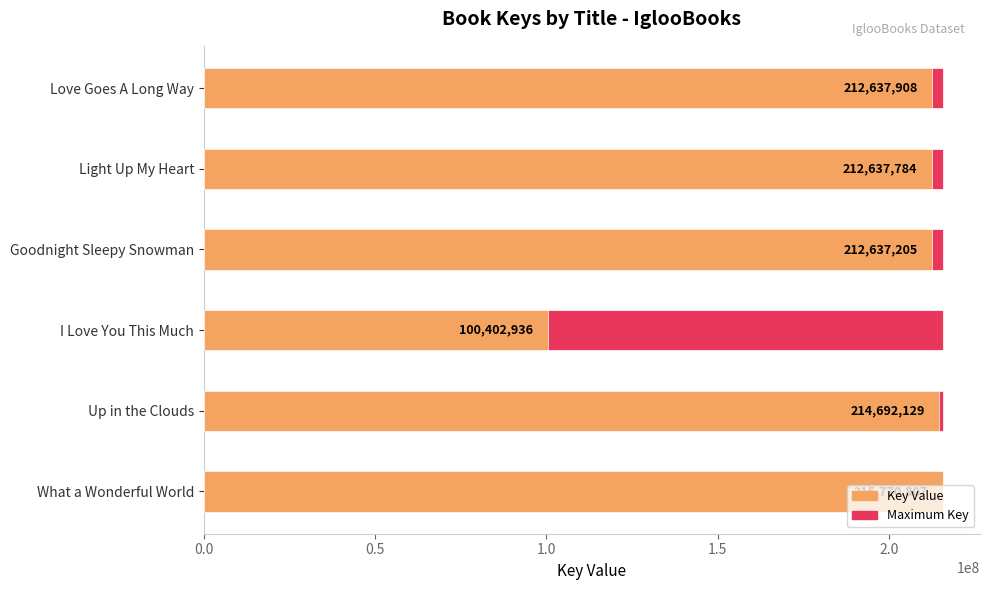

Rank the categories by value from lowest to highest.

I Love You This Much, Goodnight Sleepy Snowman, Light Up My Heart, Love Goes A Long Way, Up in the Clouds, What a Wonderful World